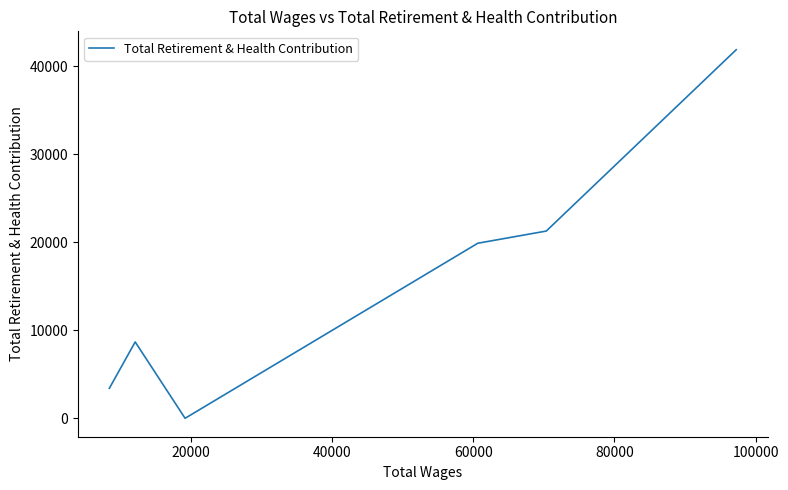

What is the difference between the values at 60000 and 80000?

8674